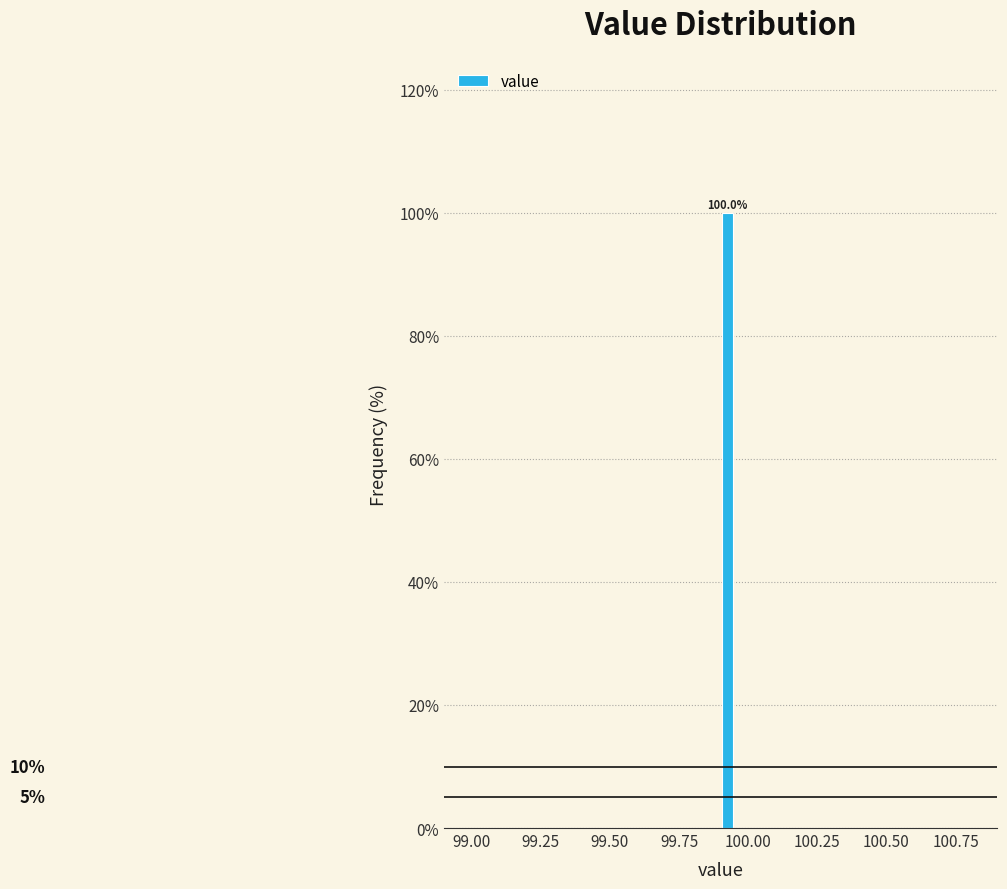

Around what value on the x-axis is the tallest bar? Give the approximate position of its centre, as read against the axis.

99.95